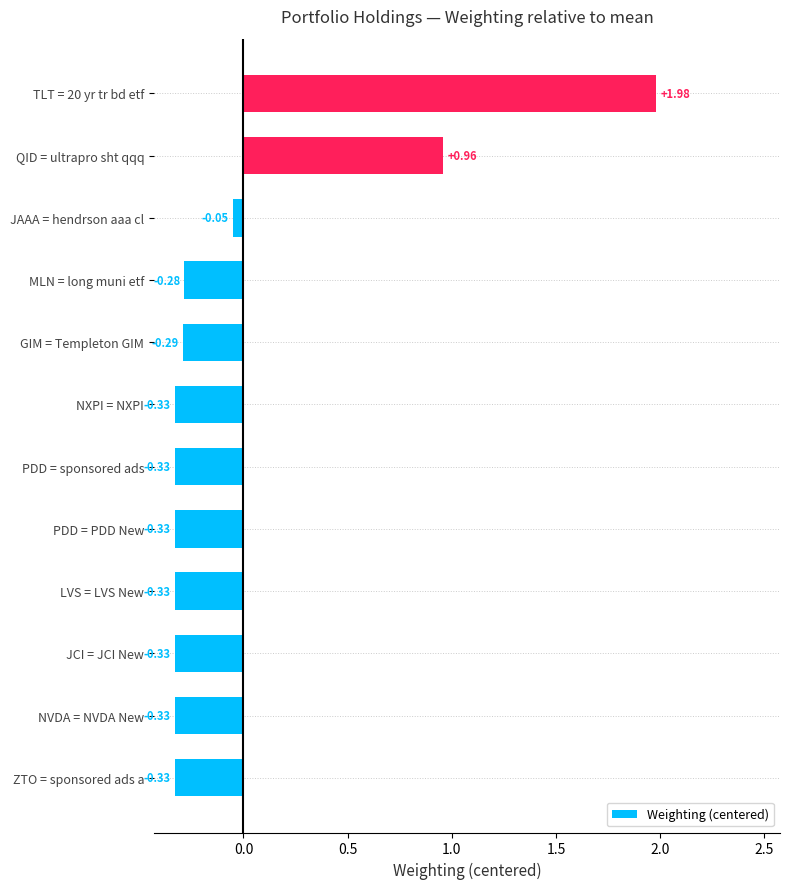

What is the change in value from NVDA = NVDA New to TLT = 20 yr tr bd etf?

+2.3